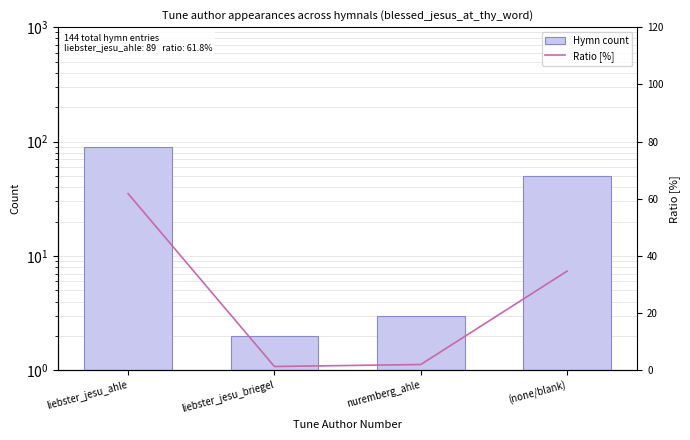

How many data points in Ratio [%] are above 34?

2